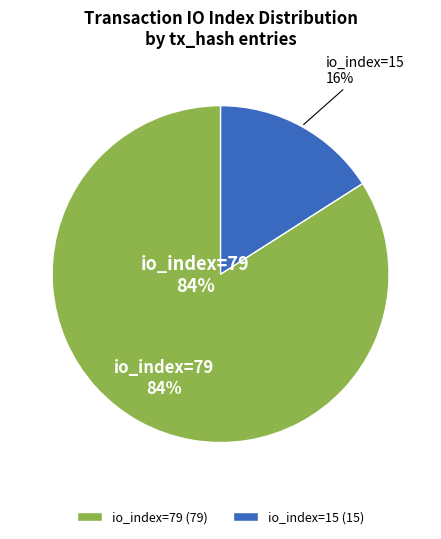

Rank the categories by value from highest to lowest.

io_index=79, io_index=15